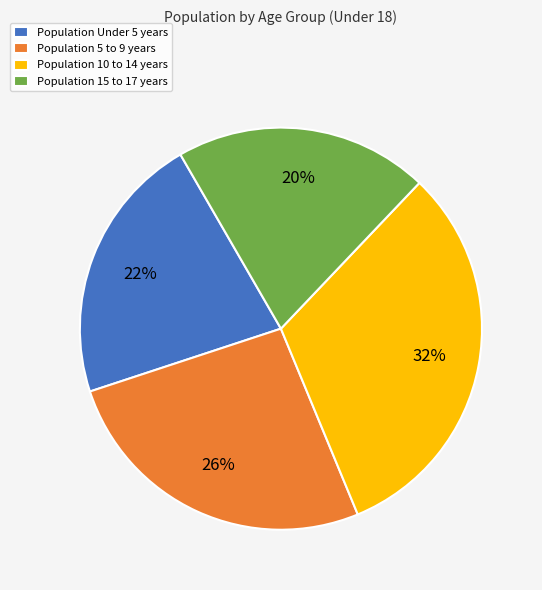

Does any single category account for the majority?

No